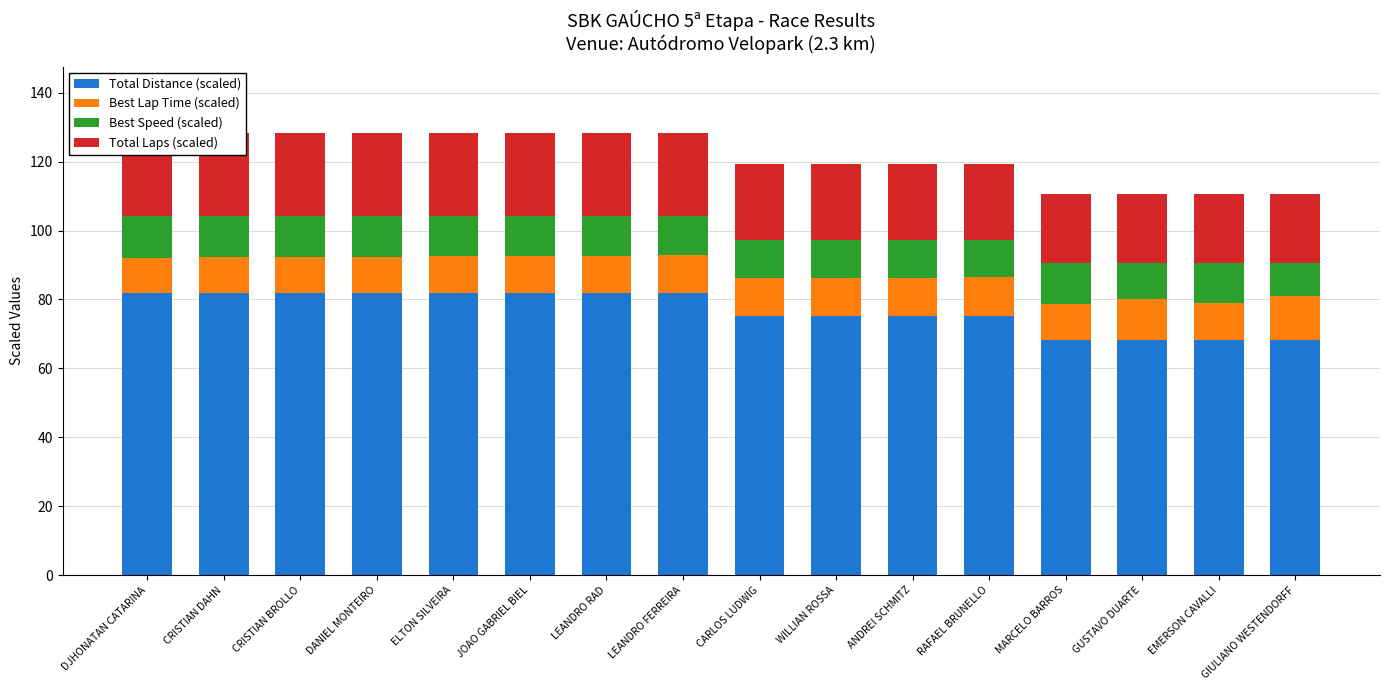

Reading left to right, extract all data points from this chart.

Total Distance (scaled): DJHONATAN CATARINA=82.0	CRISTIAN DAHN=82.0	CRISTIAN BROLLO=82.0	DANIEL MONTEIRO=82.0	ELTON SILVEIRA=82.0	JOAO GABRIEL BIEL=82.0	LEANDRO RAD=82.0	LEANDRO FERREIRA=82.0	CARLOS LUDWIG=75.2	WILLIAN ROSSA=75.2	ANDREI SCHMITZ=75.2	RAFAEL BRUNELLO=75.2	MARCELO BARROS=68.3	GUSTAVO DUARTE=68.3	EMERSON CAVALLI=68.3	GIULIANO WESTENDORFF=68.3
Best Lap Time (scaled): DJHONATAN CATARINA=10.0	CRISTIAN DAHN=10.2	CRISTIAN BROLLO=10.3	DANIEL MONTEIRO=10.3	ELTON SILVEIRA=10.6	JOAO GABRIEL BIEL=10.7	LEANDRO RAD=10.7	LEANDRO FERREIRA=10.8	CARLOS LUDWIG=11.0	WILLIAN ROSSA=10.9	ANDREI SCHMITZ=11.0	RAFAEL BRUNELLO=11.3	MARCELO BARROS=10.4	GUSTAVO DUARTE=11.8	EMERSON CAVALLI=10.5	GIULIANO WESTENDORFF=12.6
Best Speed (scaled): DJHONATAN CATARINA=12.3	CRISTIAN DAHN=12.1	CRISTIAN BROLLO=11.9	DANIEL MONTEIRO=11.9	ELTON SILVEIRA=11.6	JOAO GABRIEL BIEL=11.5	LEANDRO RAD=11.5	LEANDRO FERREIRA=11.3	CARLOS LUDWIG=11.2	WILLIAN ROSSA=11.2	ANDREI SCHMITZ=11.2	RAFAEL BRUNELLO=10.8	MARCELO BARROS=11.8	GUSTAVO DUARTE=10.4	EMERSON CAVALLI=11.7	GIULIANO WESTENDORFF=9.8
Total Laps (scaled): DJHONATAN CATARINA=24.0	CRISTIAN DAHN=24.0	CRISTIAN BROLLO=24.0	DANIEL MONTEIRO=24.0	ELTON SILVEIRA=24.0	JOAO GABRIEL BIEL=24.0	LEANDRO RAD=24.0	LEANDRO FERREIRA=24.0	CARLOS LUDWIG=22.0	WILLIAN ROSSA=22.0	ANDREI SCHMITZ=22.0	RAFAEL BRUNELLO=22.0	MARCELO BARROS=20.0	GUSTAVO DUARTE=20.0	EMERSON CAVALLI=20.0	GIULIANO WESTENDORFF=20.0